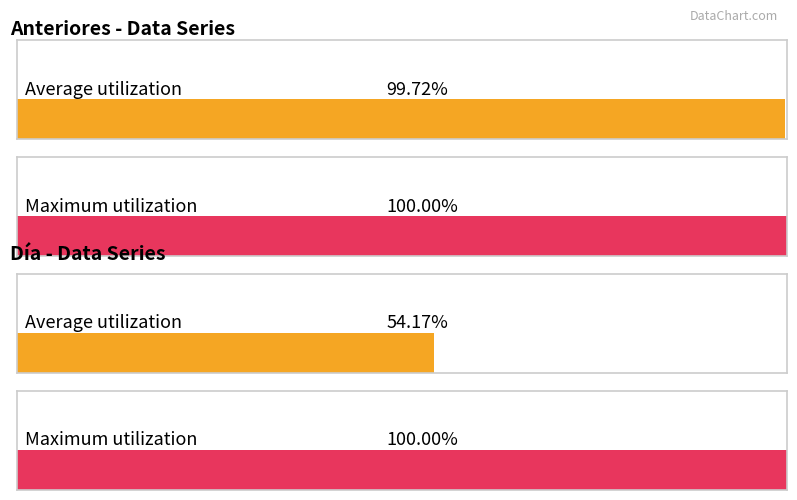

Does the chart contain stacked bars?

No